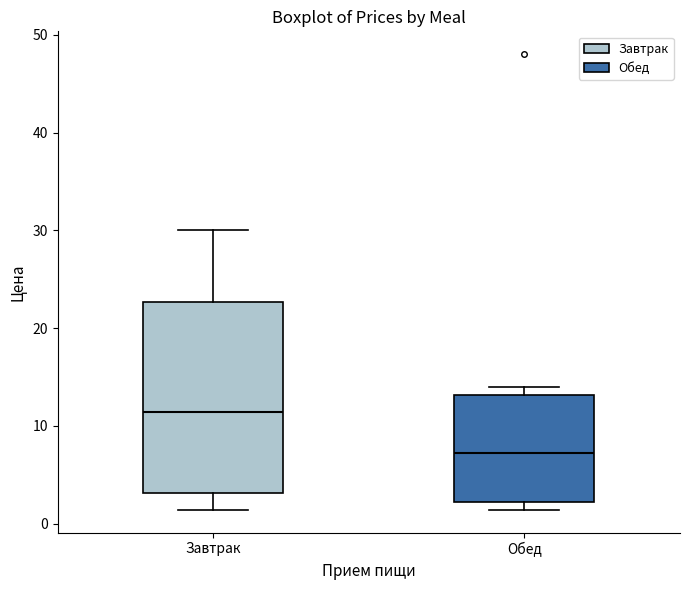

Which box has the highest median line?

Завтрак